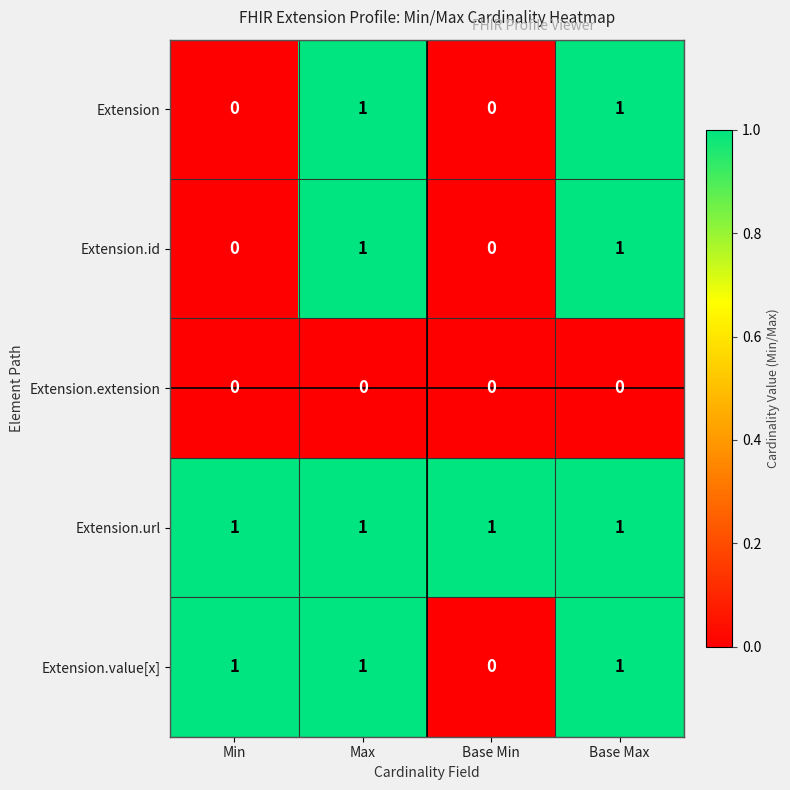

Between Min and Base Min, which series saw the biggest shift?

Extension.value[x]